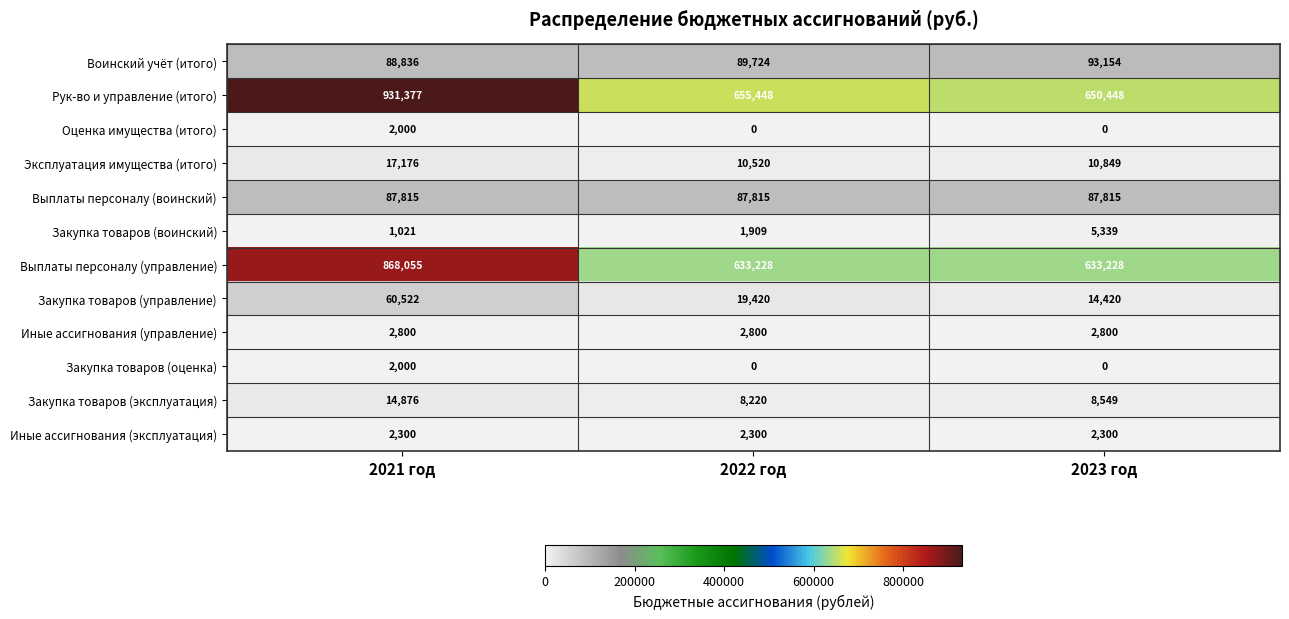

The value of Оценка имущества (итого) at 2023 год is 0. True or false?

True